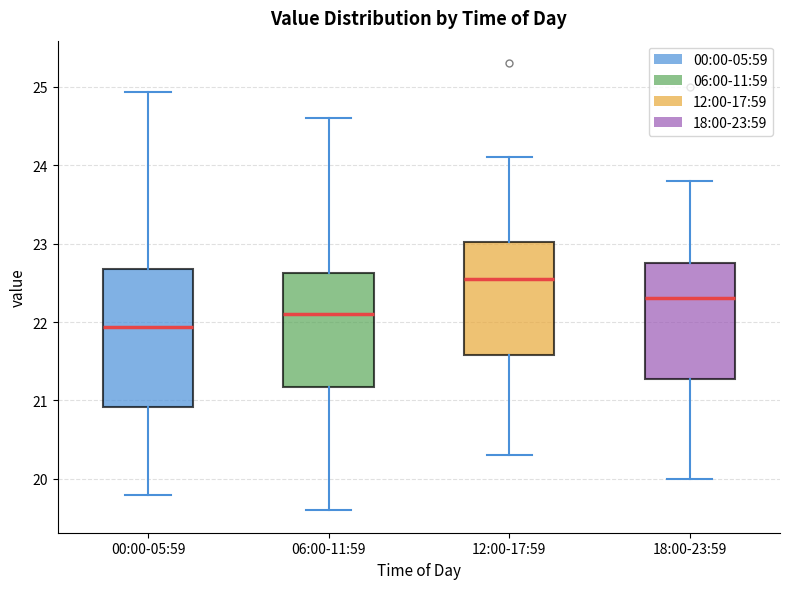

Reading left to right, read every box against the y-axis: the position of its median line, the range the box covers, and the ends of its whiskers. The values are not printed on the chart, so give them approximately, as read against the axis.

00:00-05:59: median 21.9, box 20.9 to 22.7, whiskers 19.8 to 24.9
06:00-11:59: median 22.1, box 21.2 to 22.6, whiskers 19.6 to 24.6
12:00-17:59: median 22.6, box 21.6 to 23.0, whiskers 20.3 to 24.1
18:00-23:59: median 22.3, box 21.3 to 22.8, whiskers 20.0 to 23.8